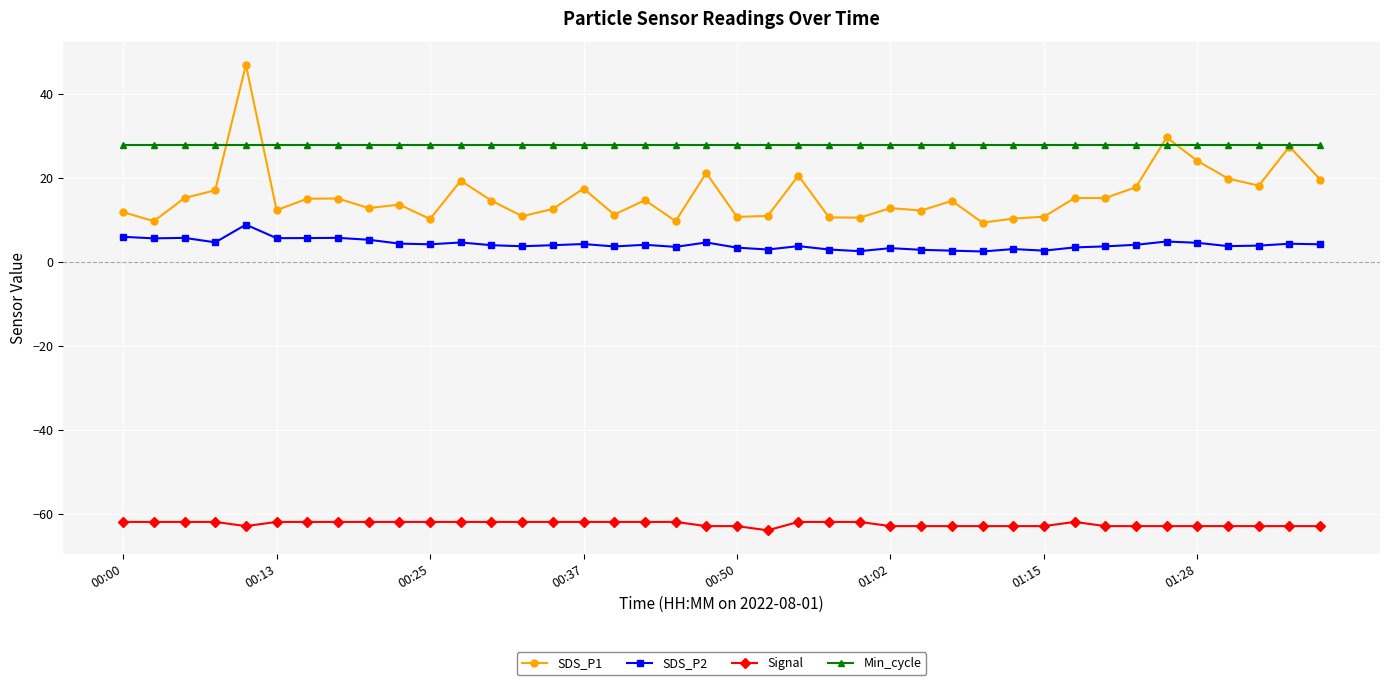

What is the average value of the SDS_P2 series?

4.2